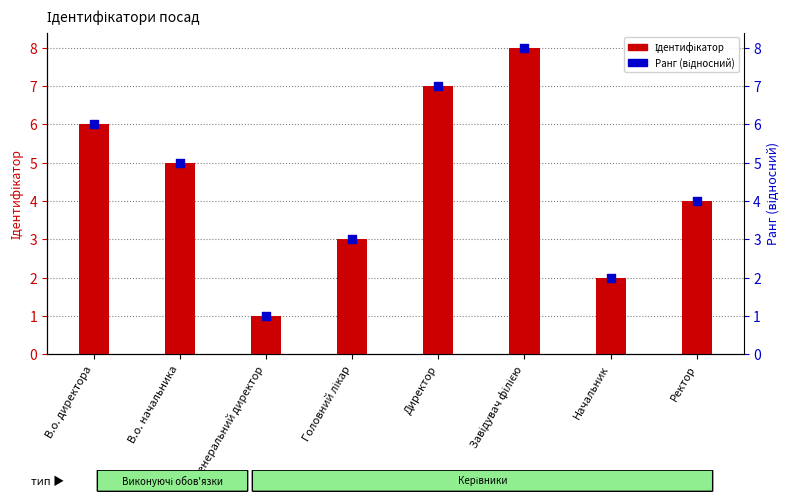

At which category is the sum across all series the highest?

Завідувач філією